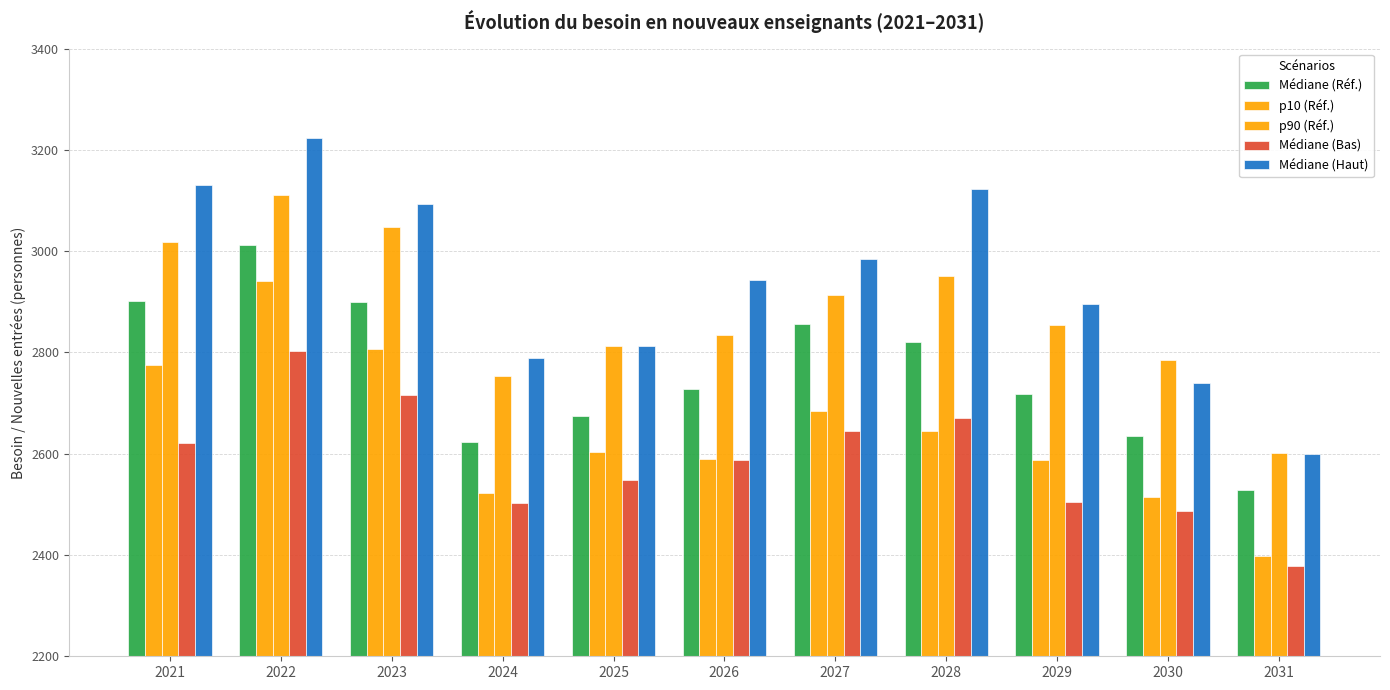

What is the difference between the Médiane (Bas) values at 2024 and 2021?

120